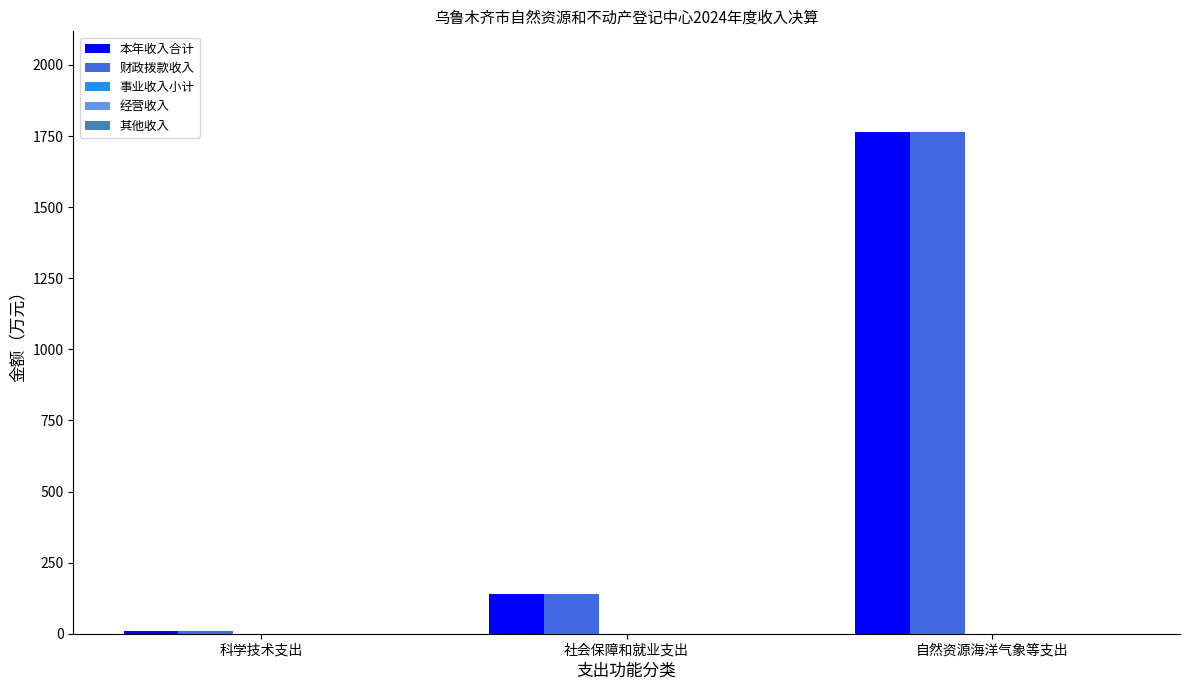

Is the value of 事业收入小计 at 自然资源海洋气象等支出 greater than the value of 其他收入 at 科学技术支出?

No